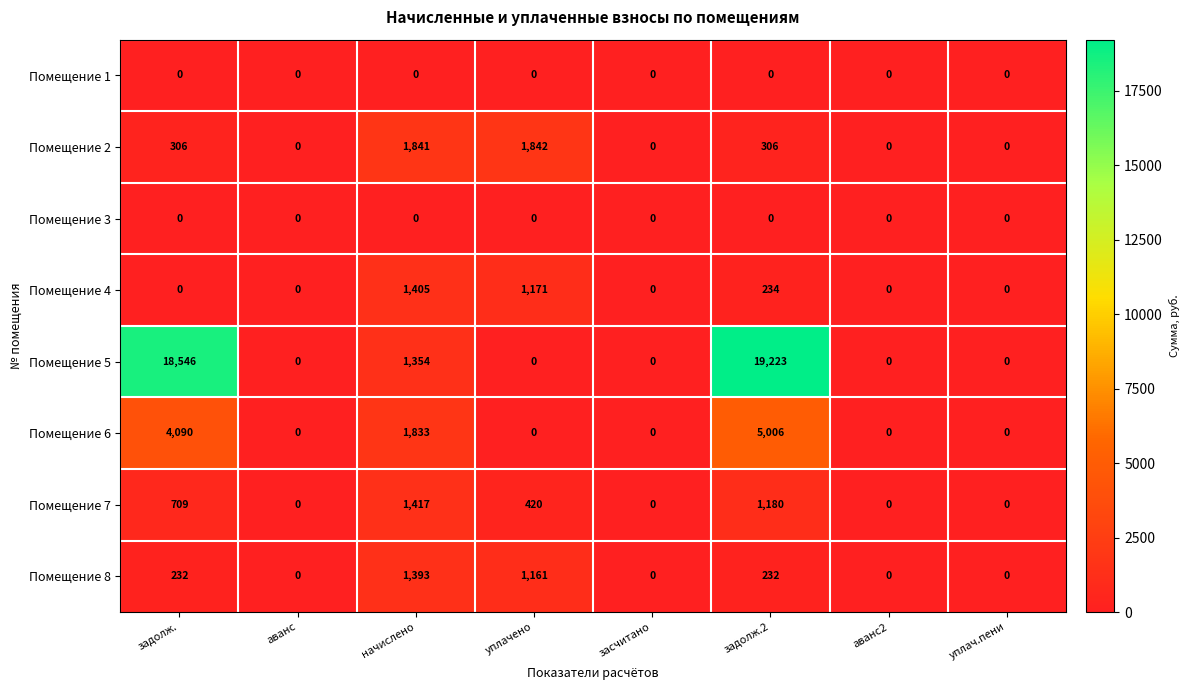

What is the average value of the Помещение 5 series?

4890